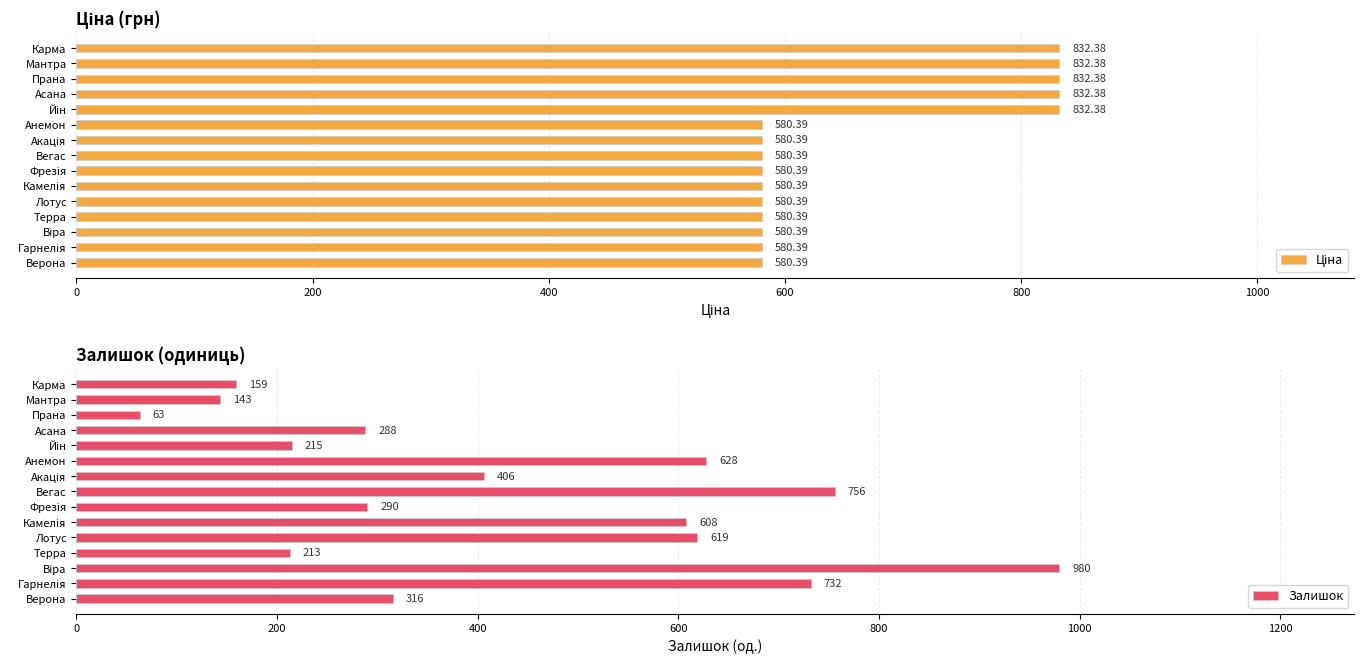

What is the average value of the Ціна series?

664.4